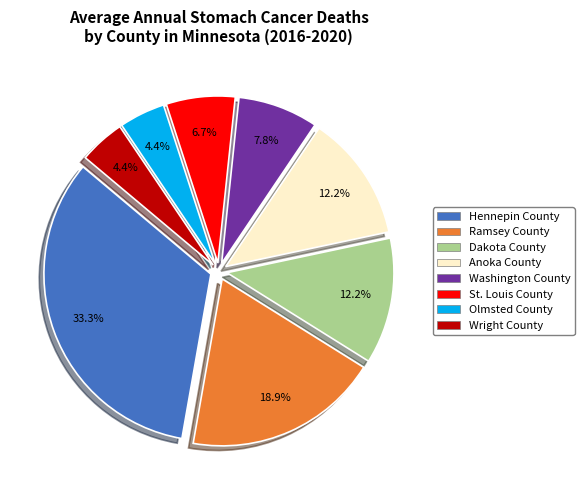

Combined, do Hennepin County and St. Louis County account for over 50%?

No